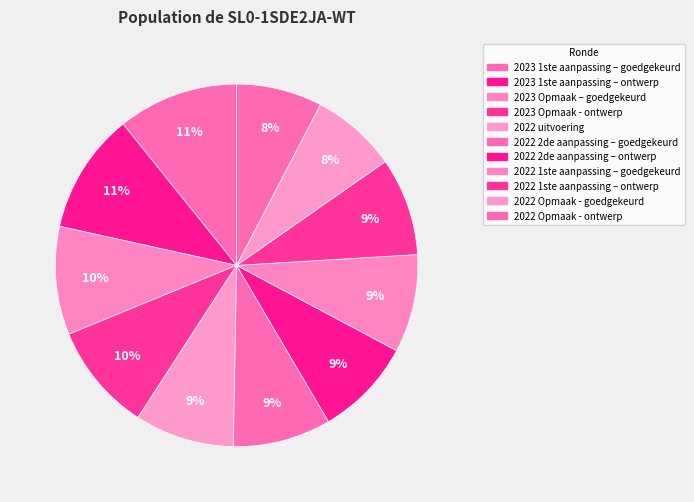

Between 2023 1ste aanpassing – ontwerp and 2023 1ste aanpassing – goedgekeurd, which is larger?

2023 1ste aanpassing – ontwerp